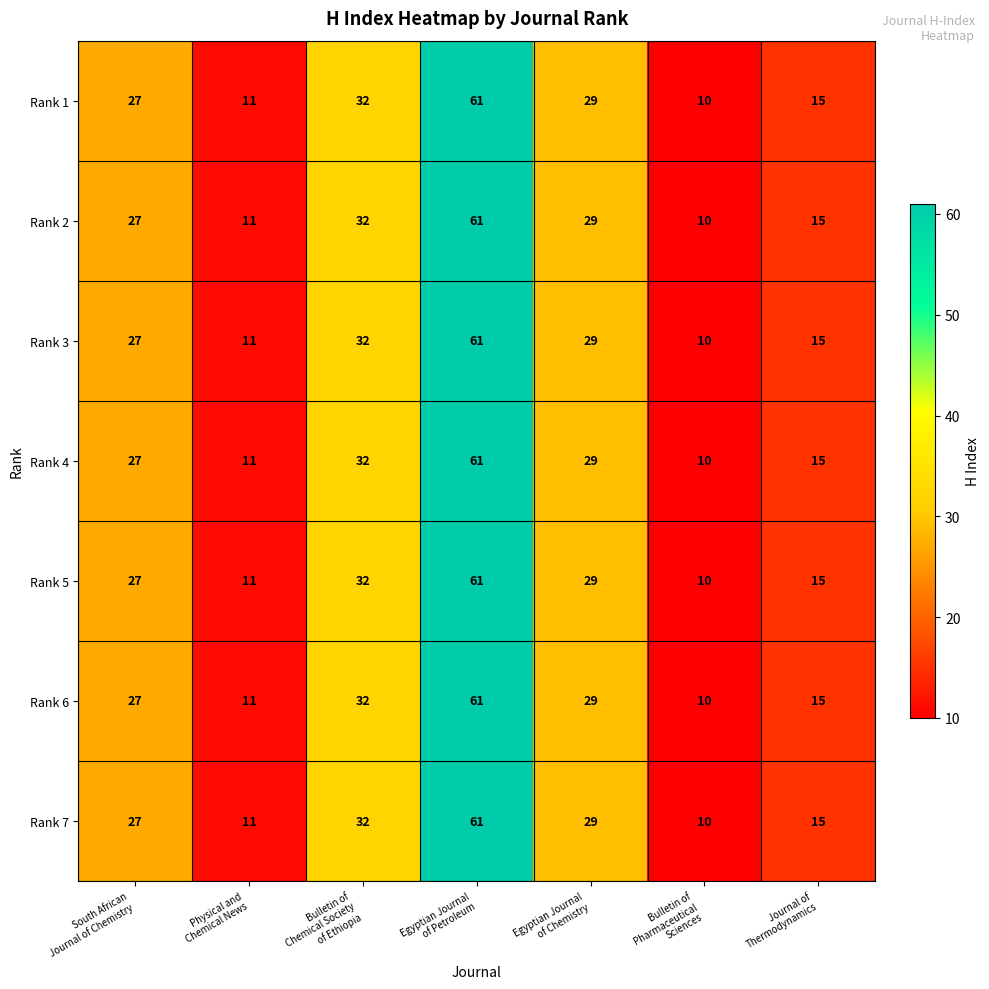

What is the sum of all Rank 7 values?

185